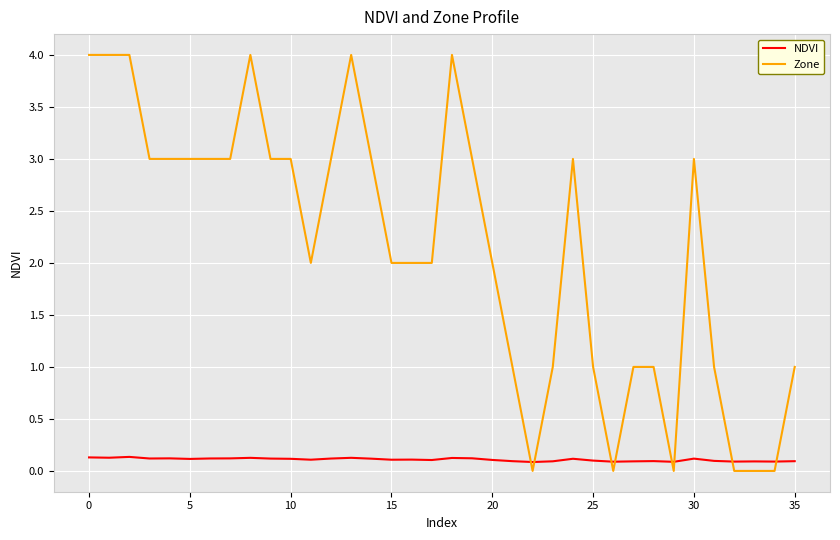

Which series ends up on top after the final intersection of Zone and NDVI?

Zone